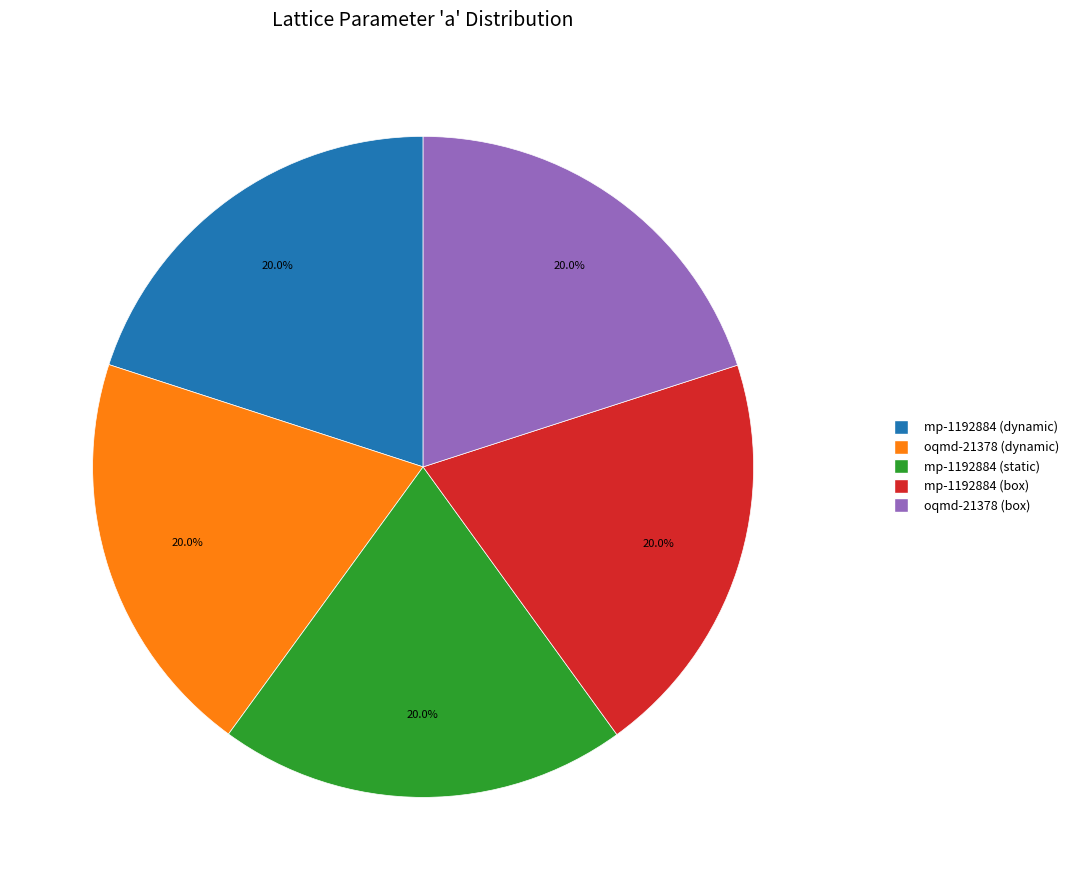

To the nearest percent, what is the average slice percentage?

20%